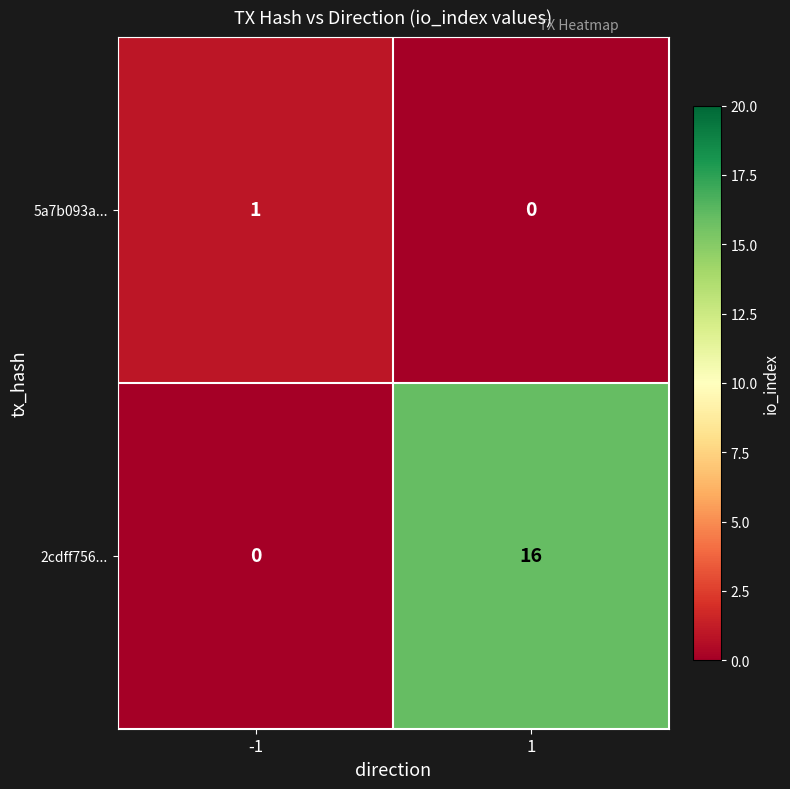

At 1, list the series in order from largest to smallest.

2cdff756..., 5a7b093a...